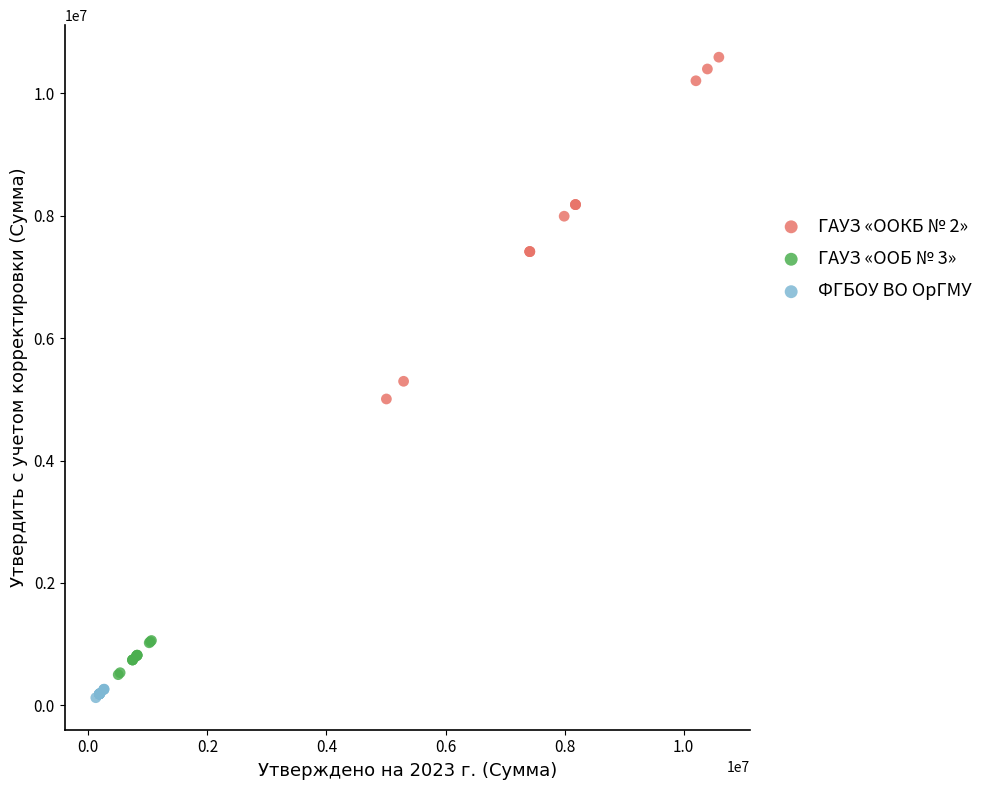

Which series has the largest Y range (max minus min)?

ГАУЗ «OOКБ № 2»